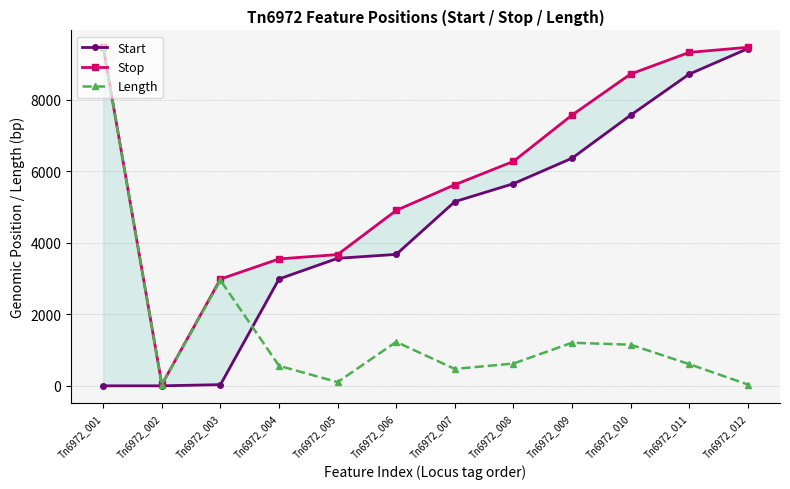

How many series are shown in this chart?

3